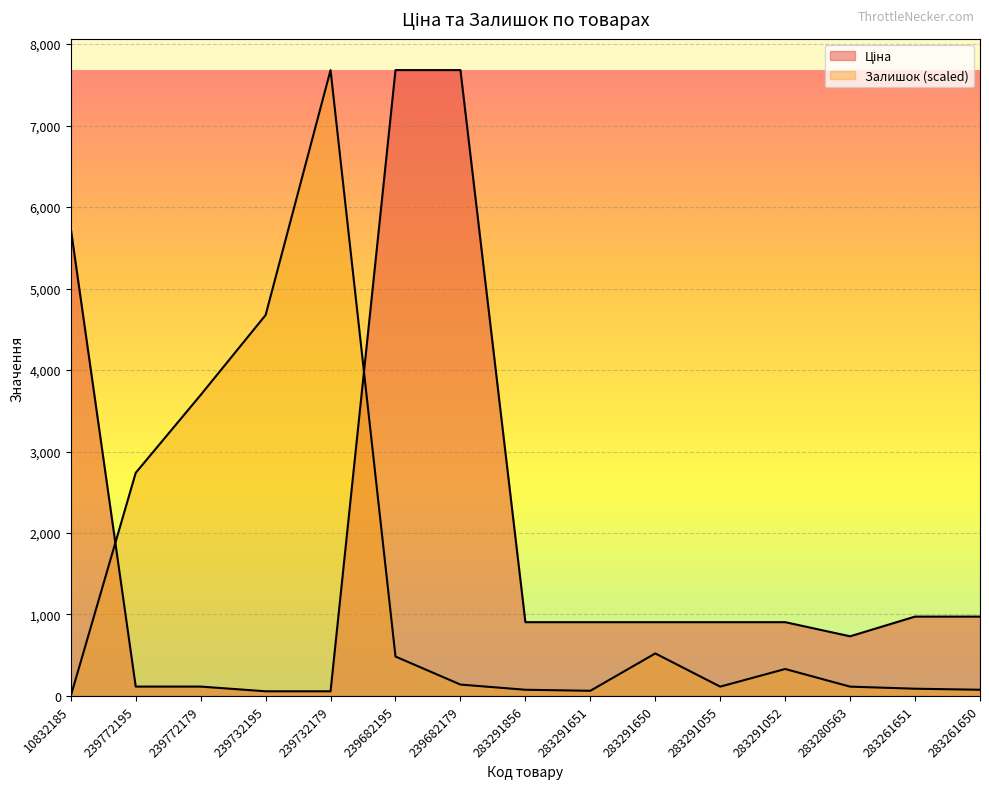

What is the spread (max minus min) of values at 10832185?

5736.9